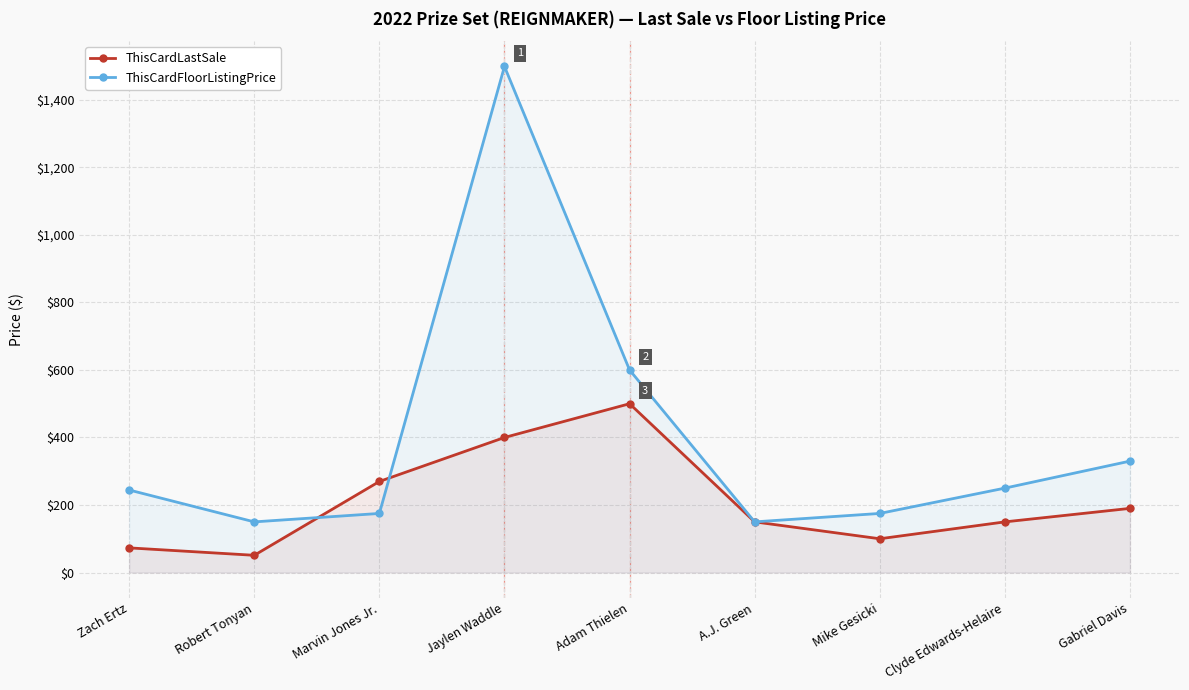

How many distinct data groups are displayed?

2